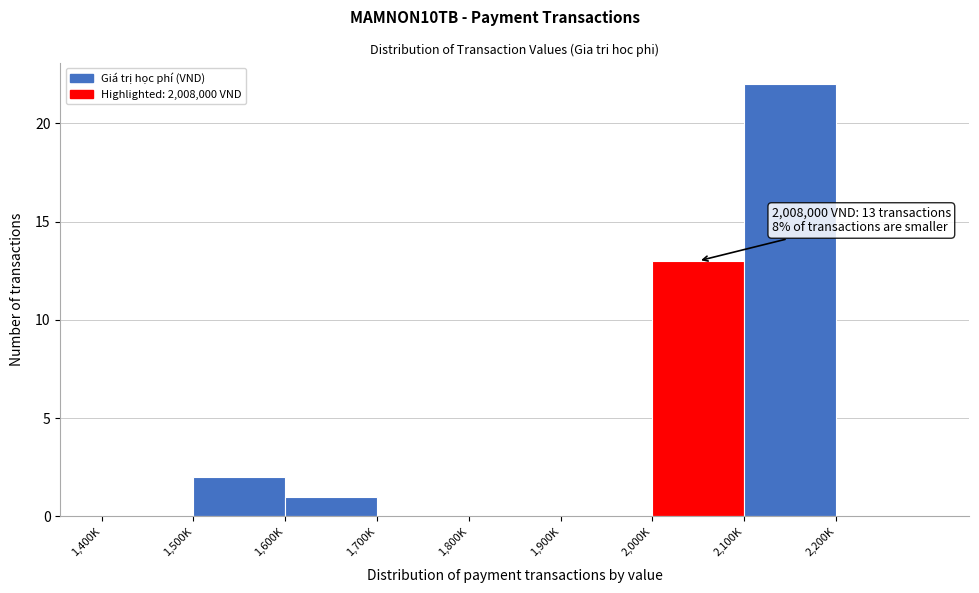

Reading left to right, transcribe all the data shown in this chart.

1,400K=0	1,500K=2	1,600K=1	1,700K=0	1,800K=0	1,900K=0	2,000K=13	2,100K=22	2,200K=0